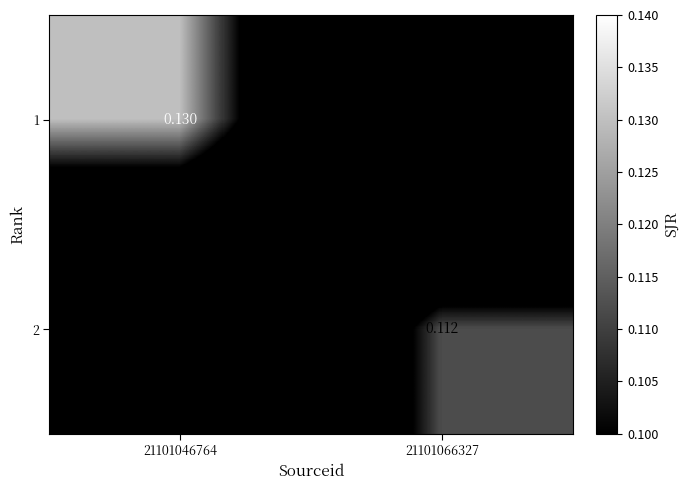

What is the difference between the 1 values at 21101066327 and 21101046764?

0.1